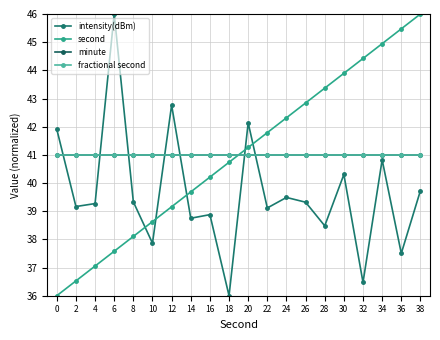

Which series ends up on top after the final intersection of second and intensity(dBm)?

second